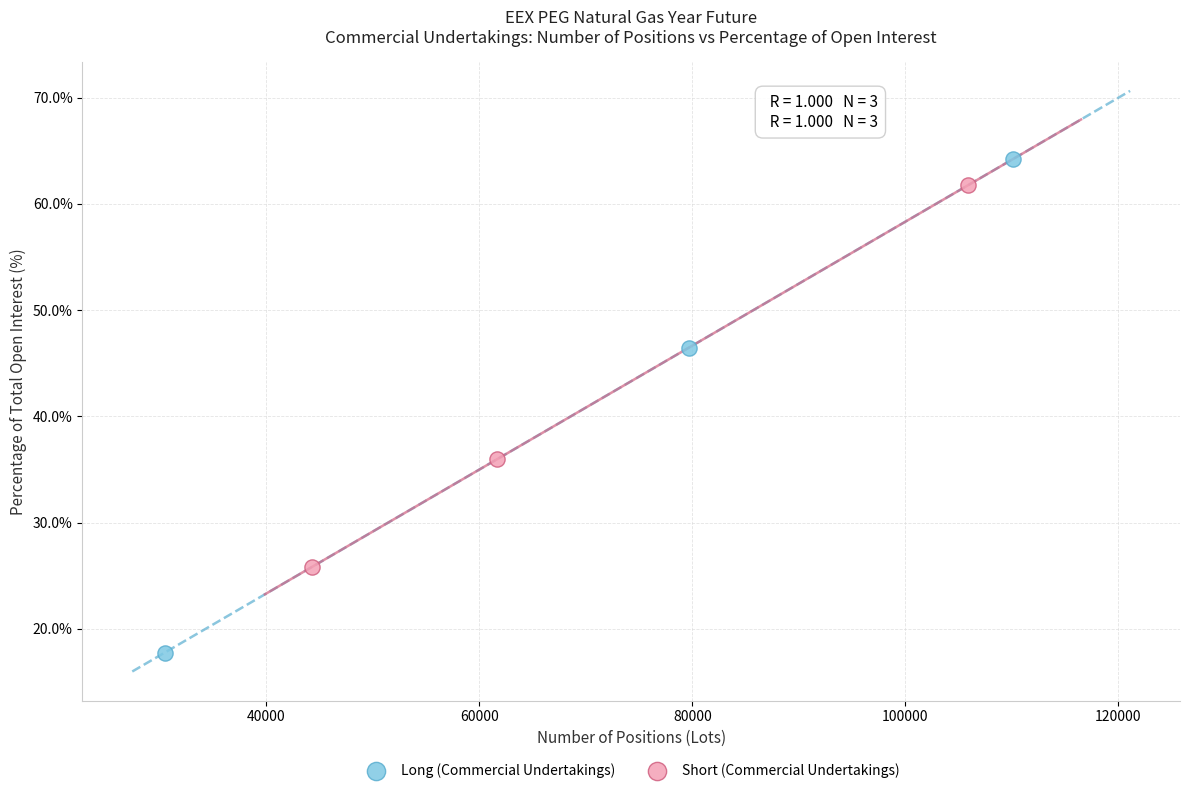

What are all the series names shown in the legend?

Long (Commercial Undertakings), Short (Commercial Undertakings)